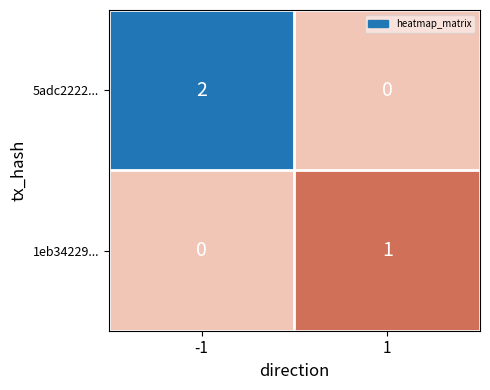

The value of 1eb34229... at -1 is 0. True or false?

True